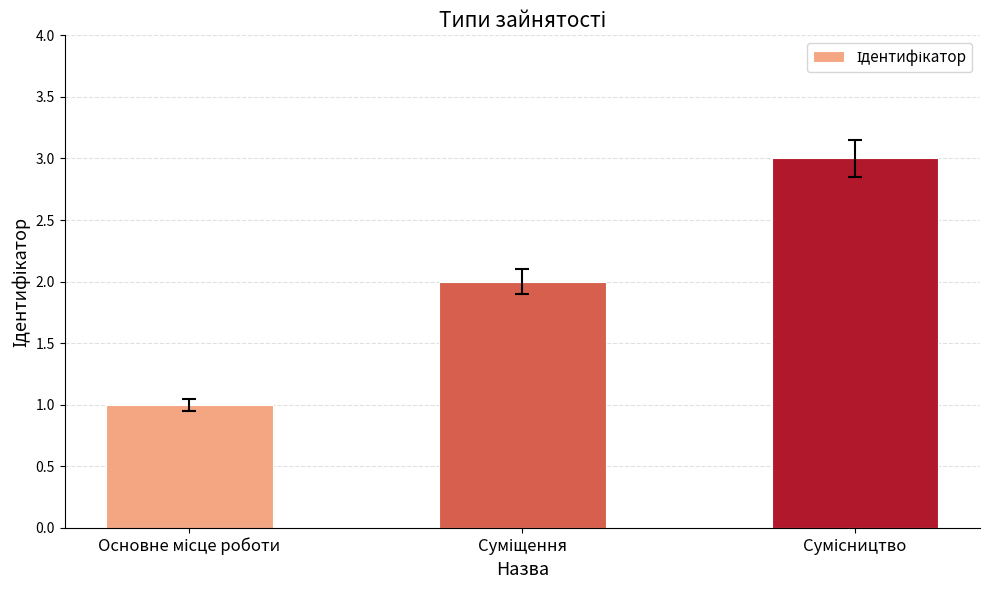

What is the greatest value displayed?

3